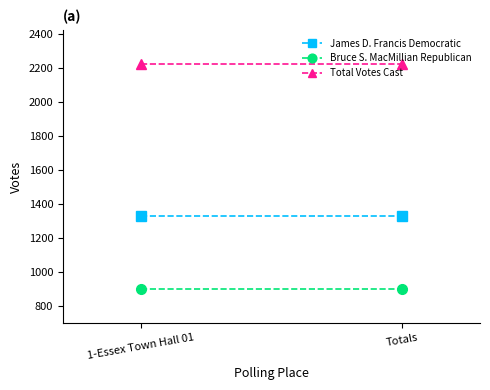

Rank the series by their average value, from highest to lowest.

Total Votes Cast, James D. Francis Democratic, Bruce S. MacMillian Republican